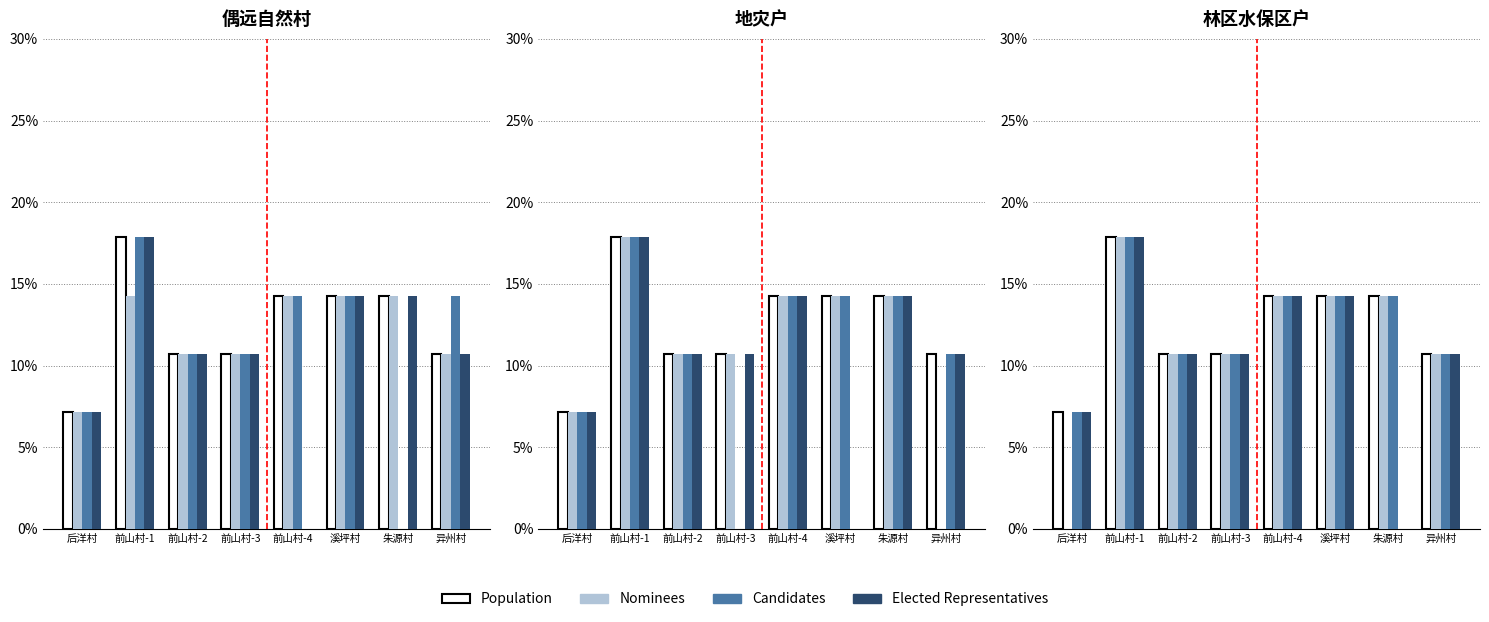

At which label is Elected Representatives closest to 8?

后洋村